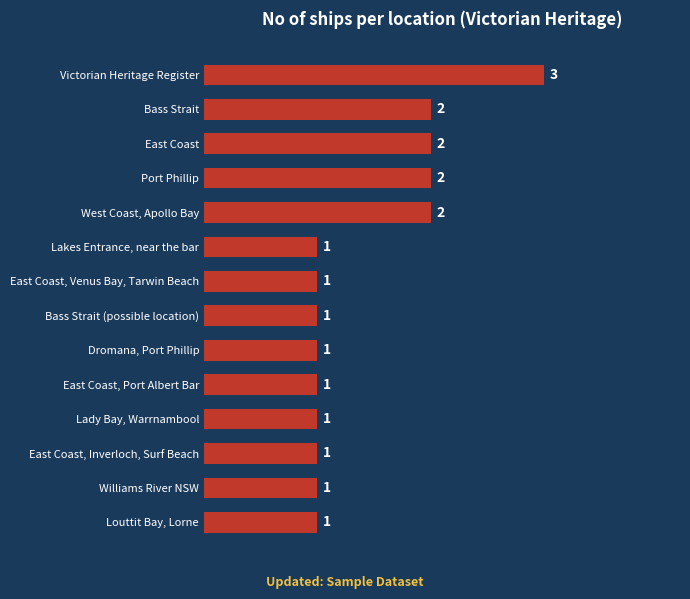

What is the sum of all values?

20